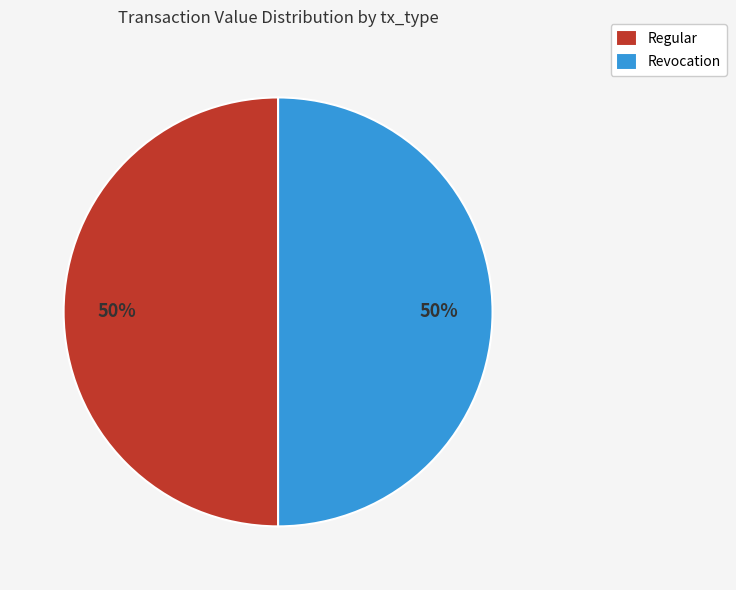

What is the ratio of the value at Regular to the value at Revocation?

1.0